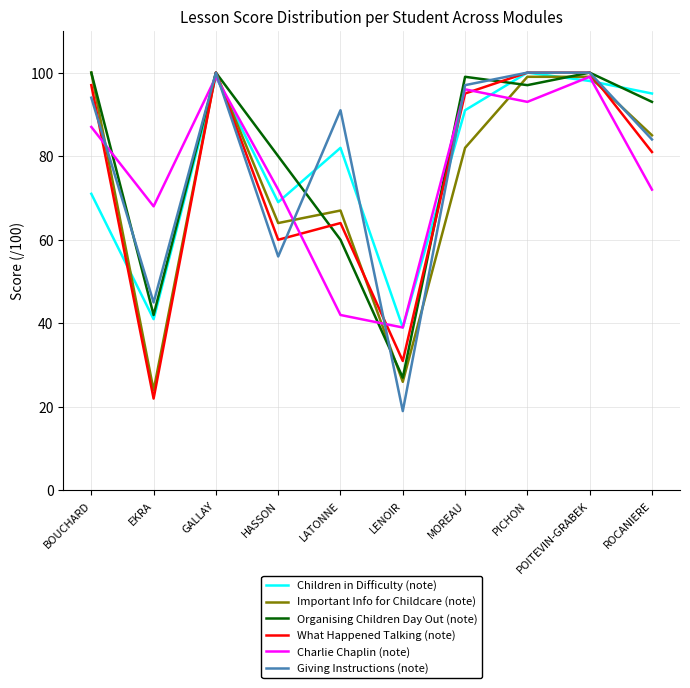

After their last crossing, which series has the higher values: What Happened Talking (note) or Giving Instructions (note)?

Giving Instructions (note)